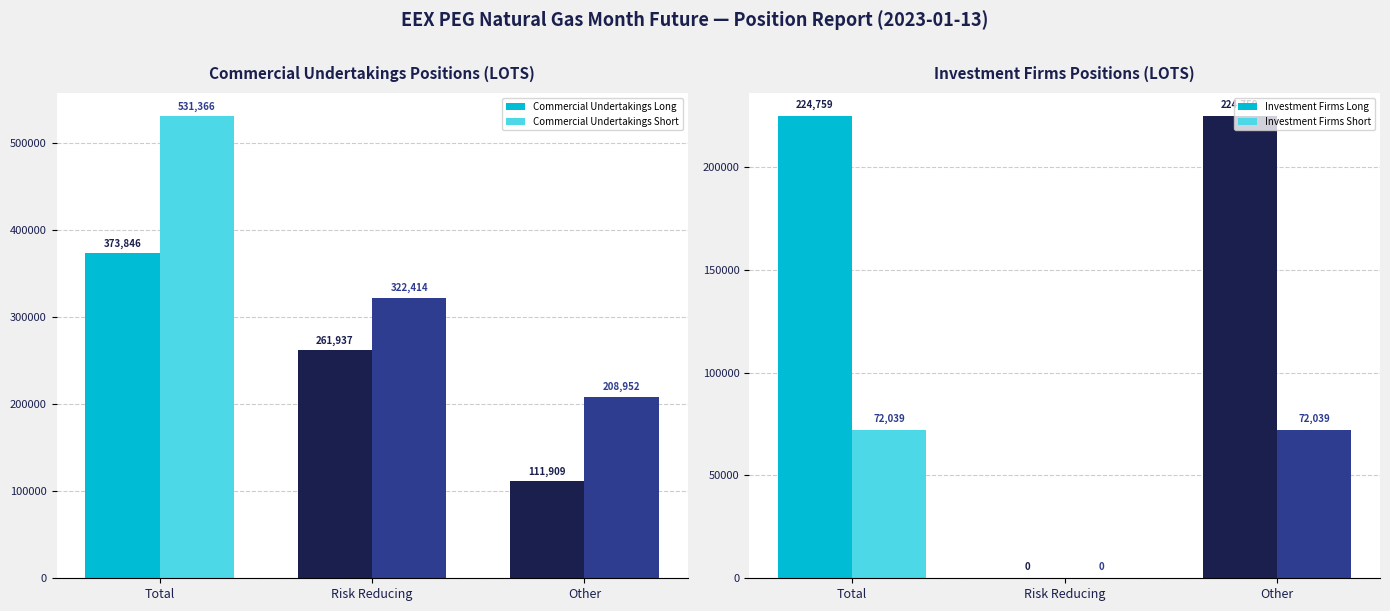

Rank the series at Other from highest to lowest value.

Investment Firms Long, Commercial Undertakings Short, Commercial Undertakings Long, Investment Firms Short